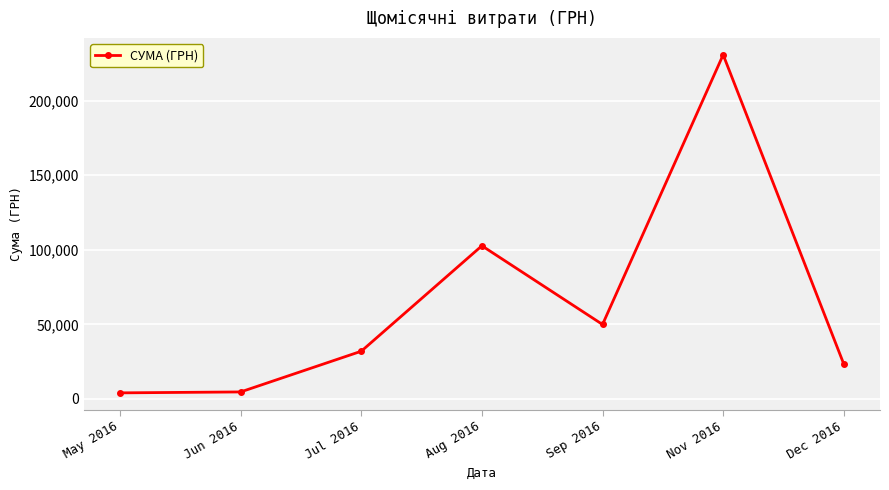

Does the chart have visible grid lines?

Yes